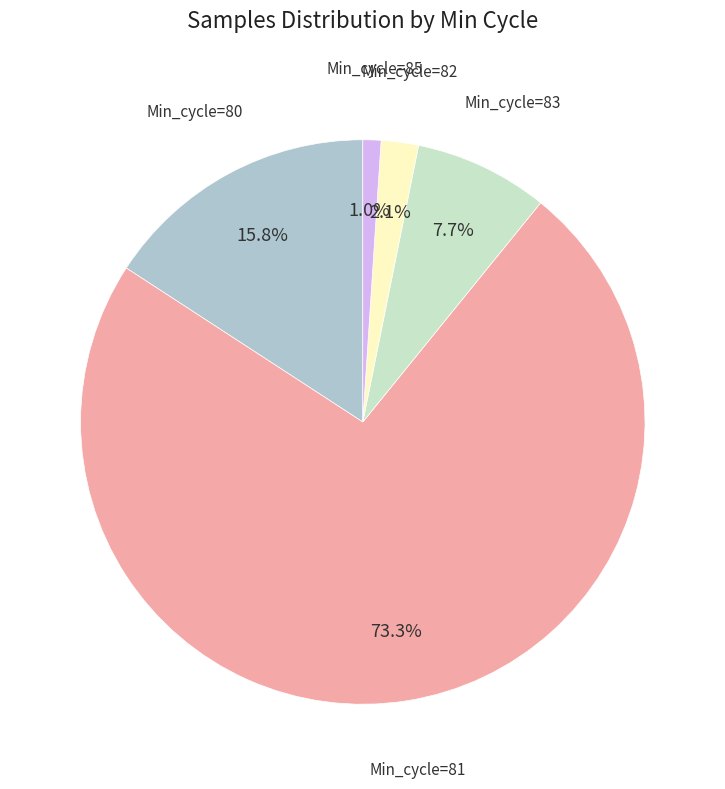

Is there a majority slice in this chart?

Yes